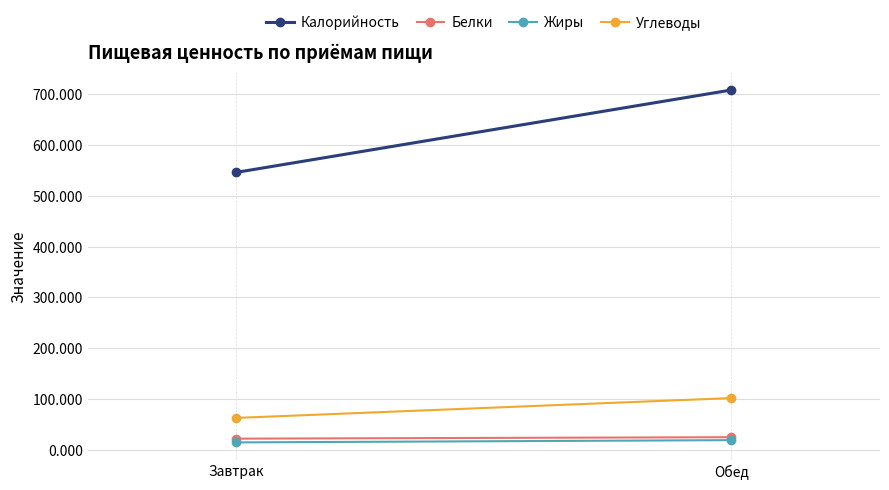

Which series has the largest total across all categories?

Калорийность